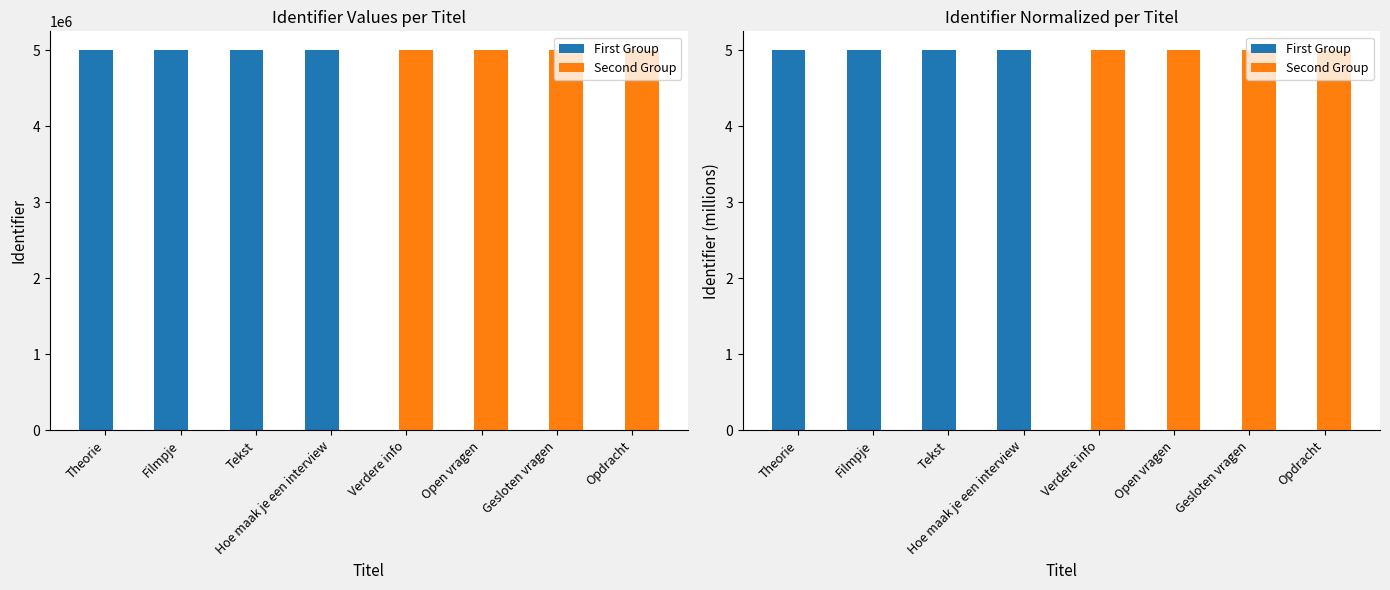

What is the maximum value for Second Group?

5.0